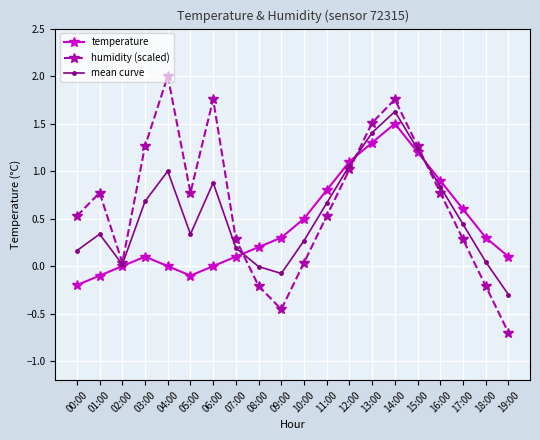

What is the label of the 17th point from the right?

03:00